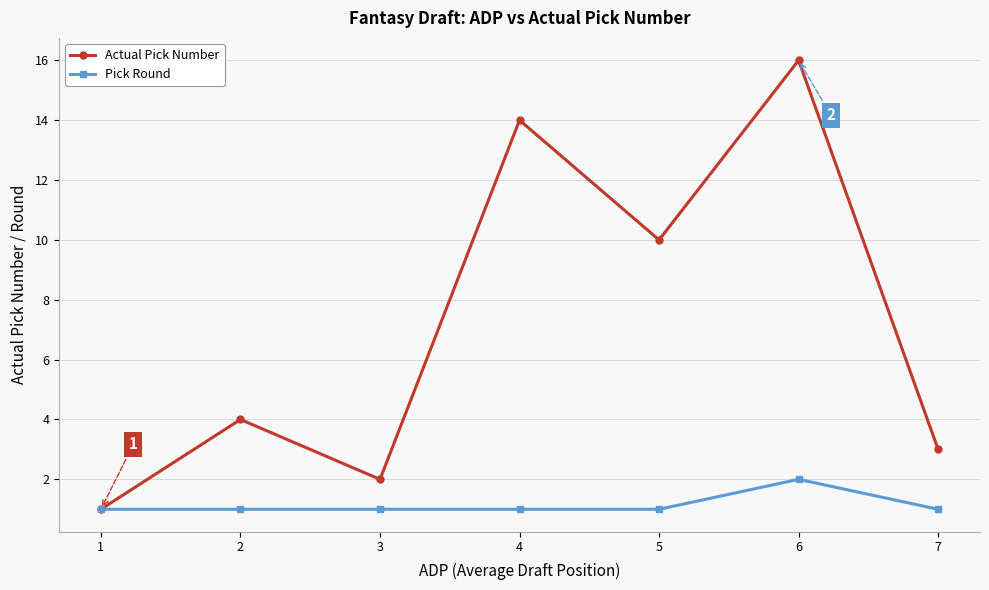

Where is the first local maximum for Actual Pick Number?

2